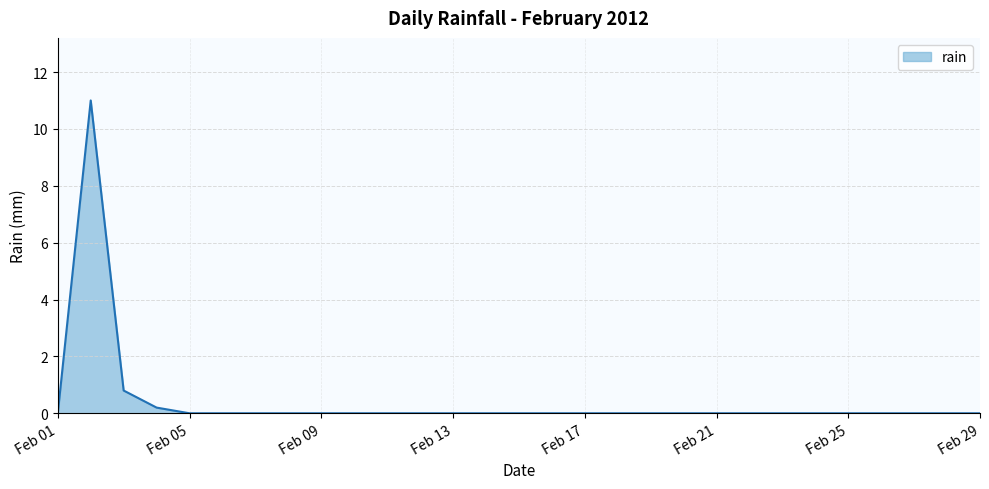

What is the difference between the maximum and minimum values?

11.0